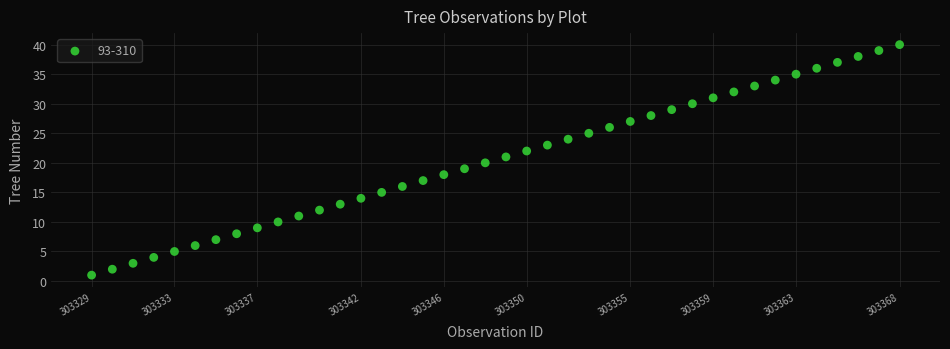

What is the range of Y values (max minus min)?

39